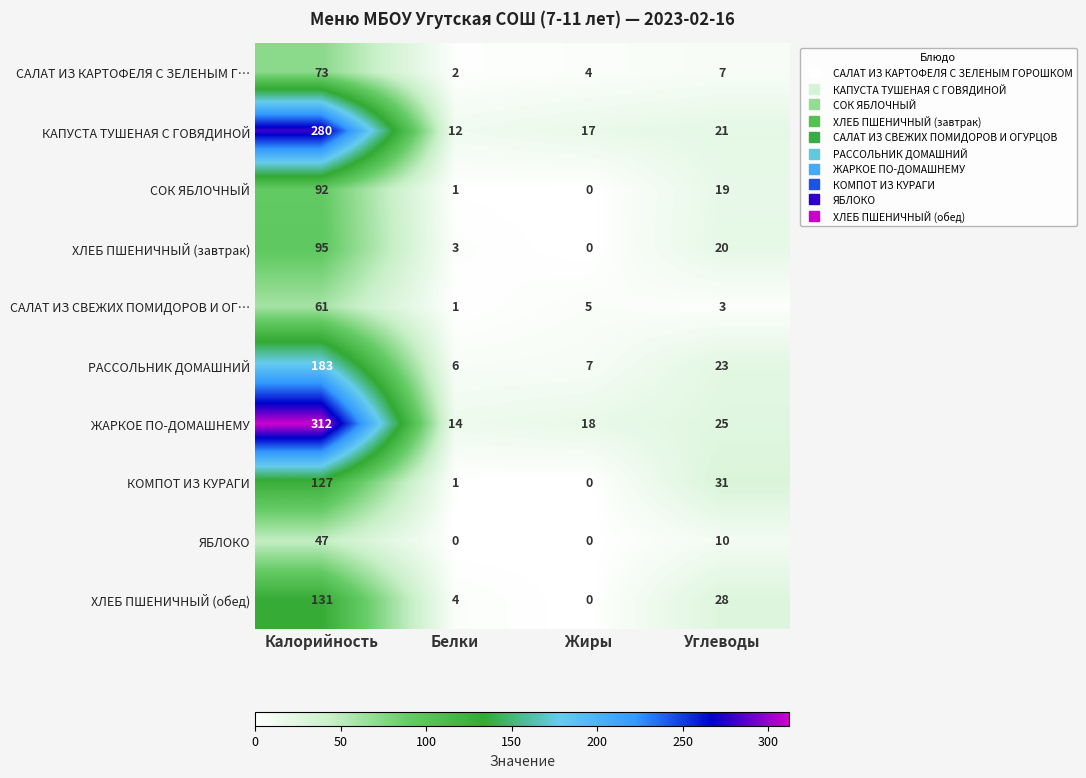

Where is ЖАРКОЕ ПО-ДОМАШНЕМУ nearest to the value 163?

Углеводы